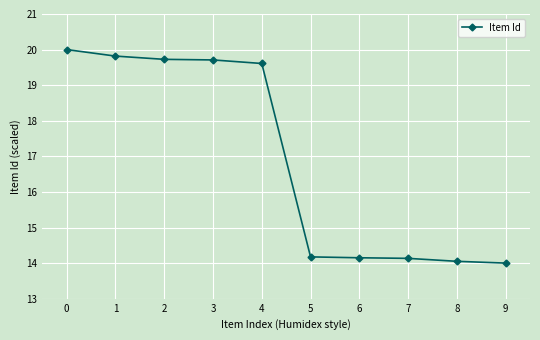

At which label is the value closest to 17?

4